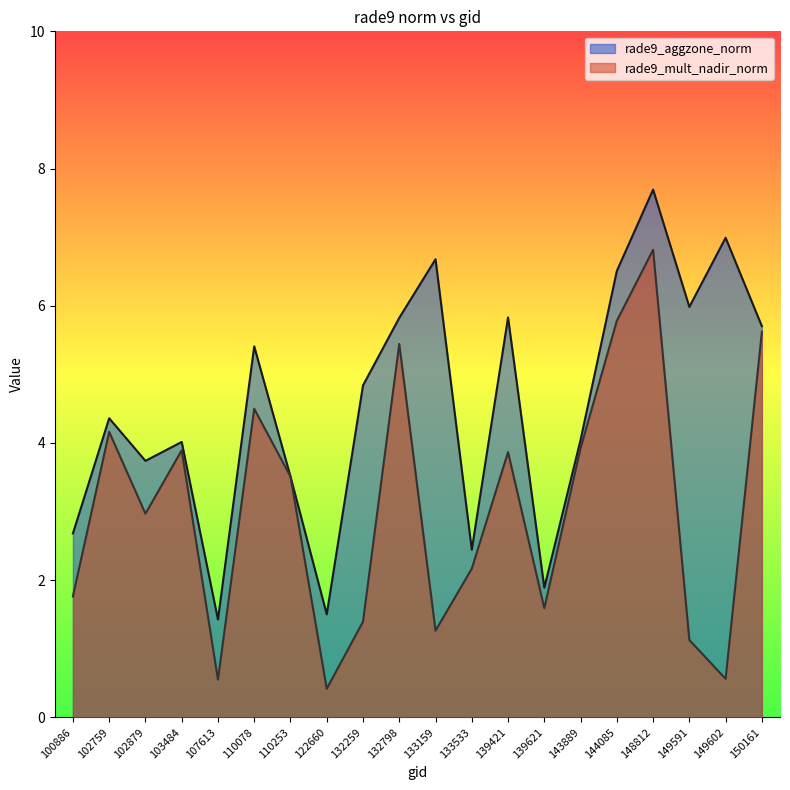

Does the chart have visible grid lines?

No